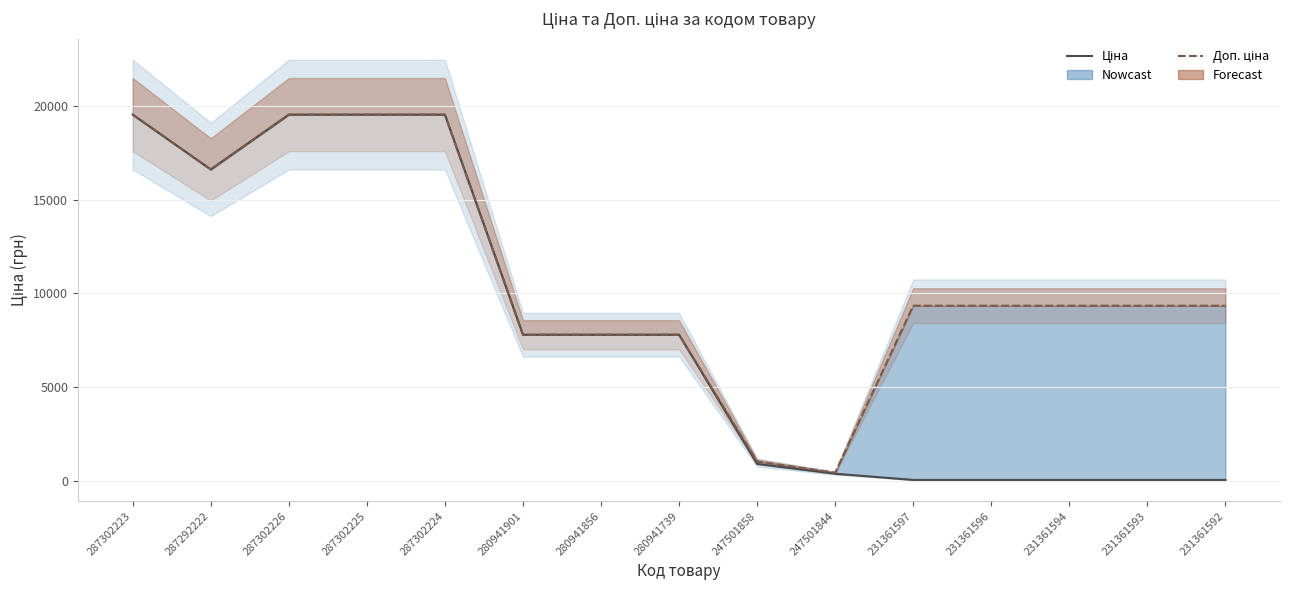

Which label corresponds to the largest value in the chart?

287302223